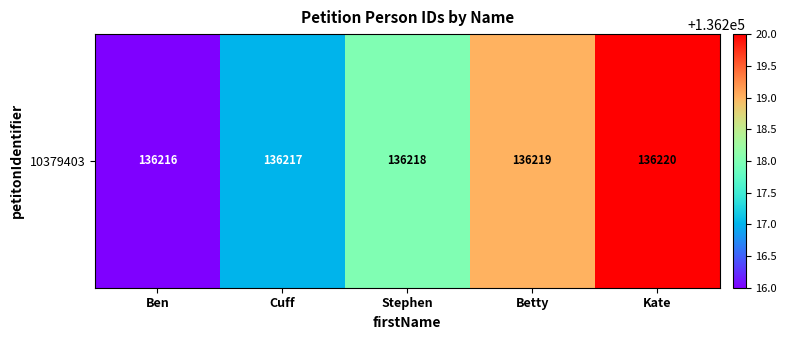

Rank the categories by value from highest to lowest.

Kate, Betty, Stephen, Cuff, Ben